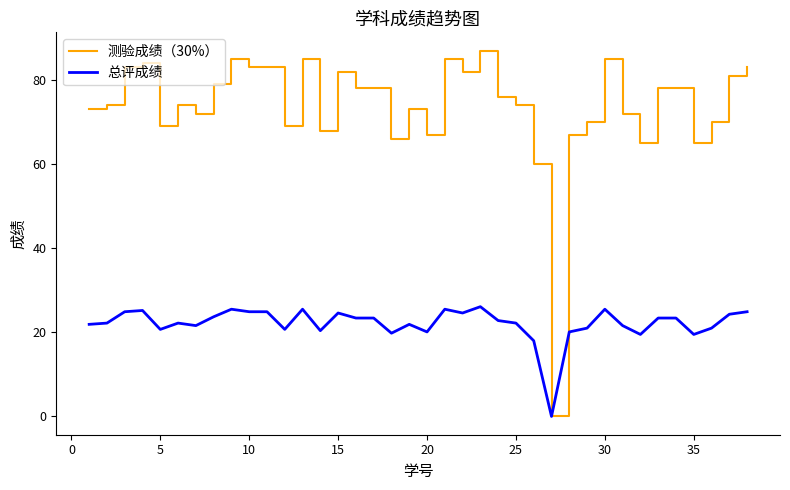

Which series has the largest total across all categories?

测验成绩（30%）